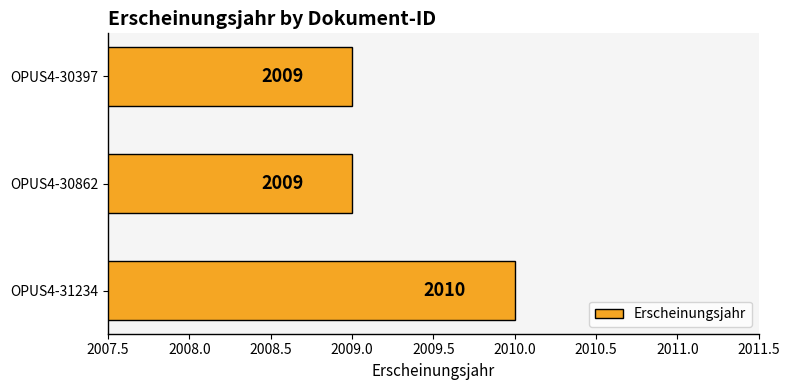

The value at OPUS4-30397 is 1170. True or false?

False